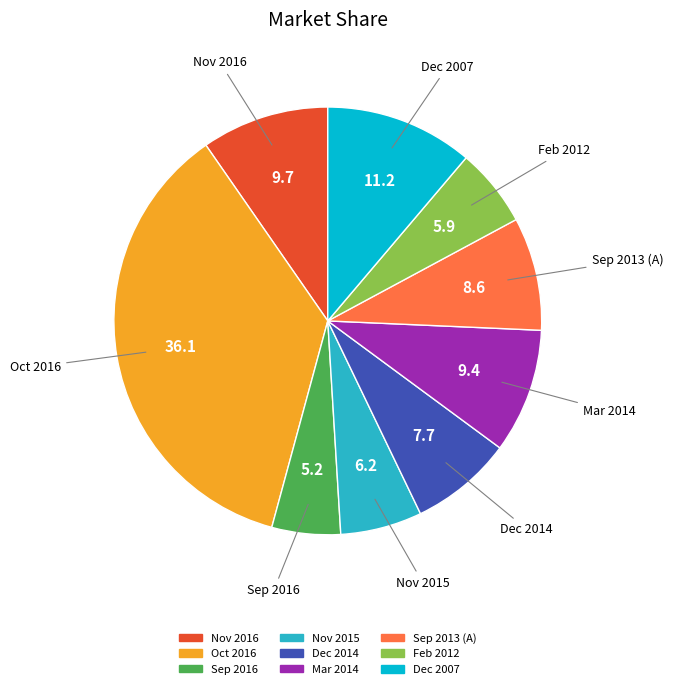

Is there any slice that represents more than half of the pie?

No